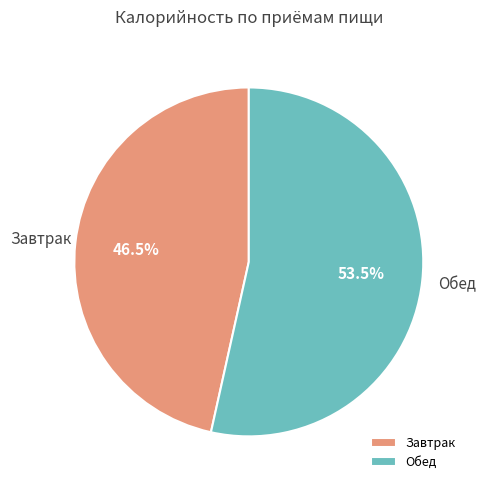

Rank the categories by value from lowest to highest.

Завтрак, Обед